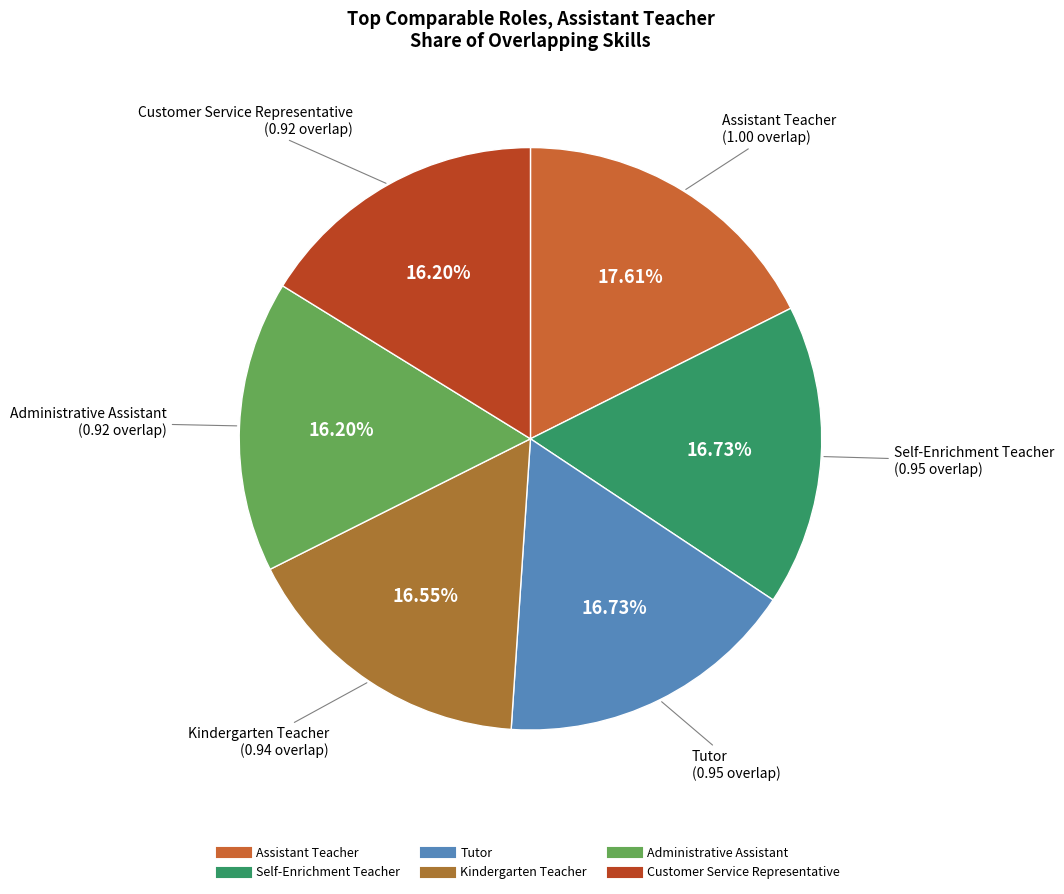

Which category has the biggest portion of the pie?

Assistant Teacher